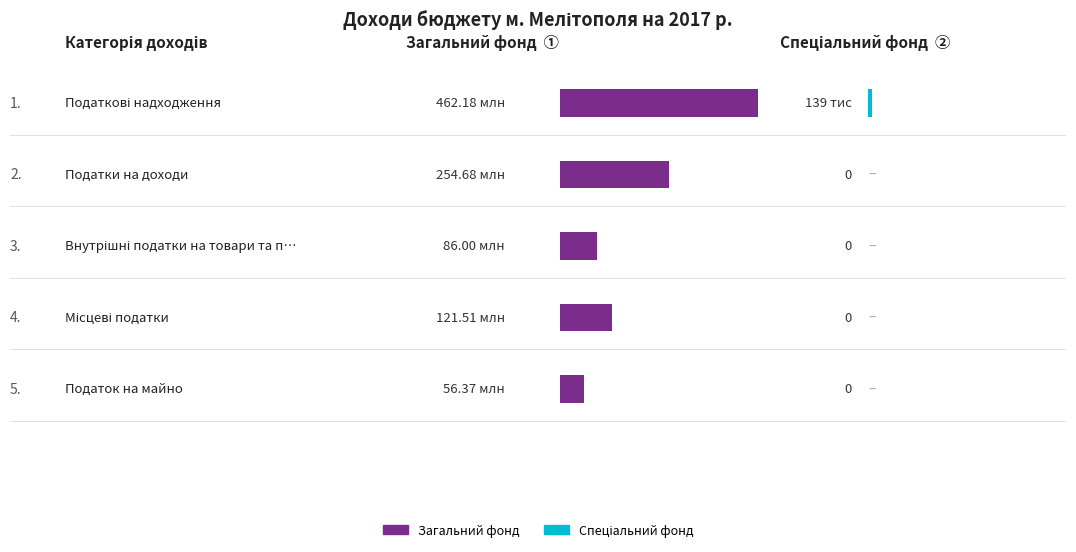

What is the total value across all series at Внутрішні податки на товари та послуги?

86000000